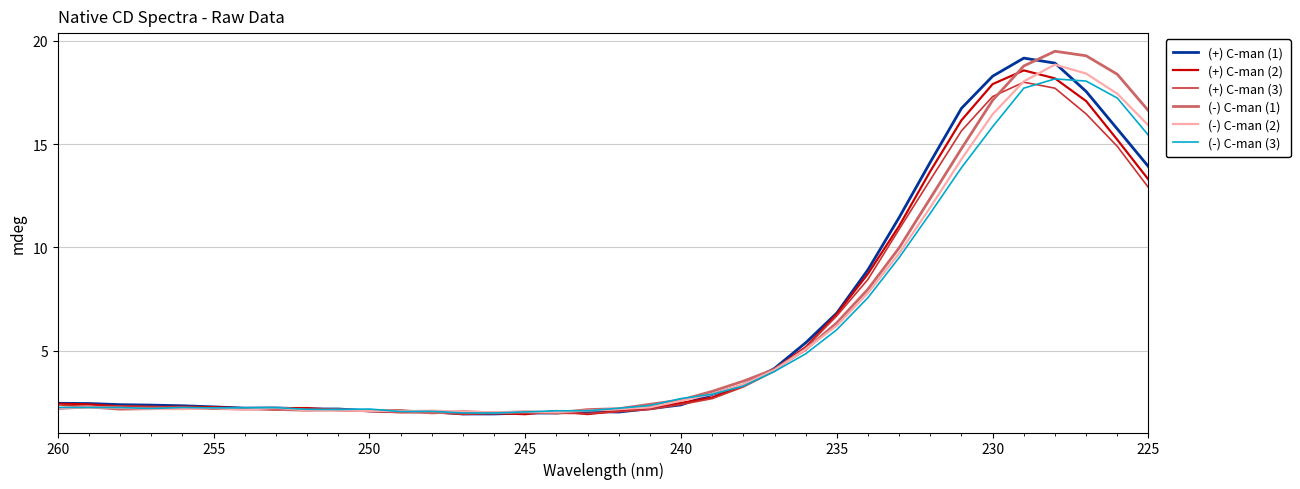

How many data points in (+) C-man (1) are above 2?

32